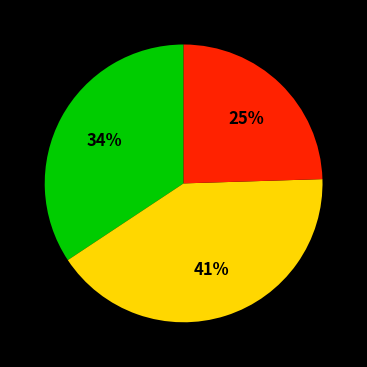

To the nearest percent, what is the average slice percentage?

33%